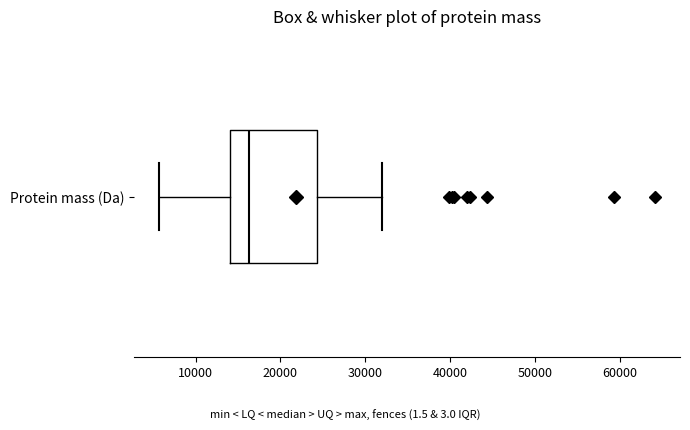

Where is the left edge of the box for Protein mass (Da) on the x-axis? The values are not printed on the chart, so give them approximately, as read against the axis.

14000